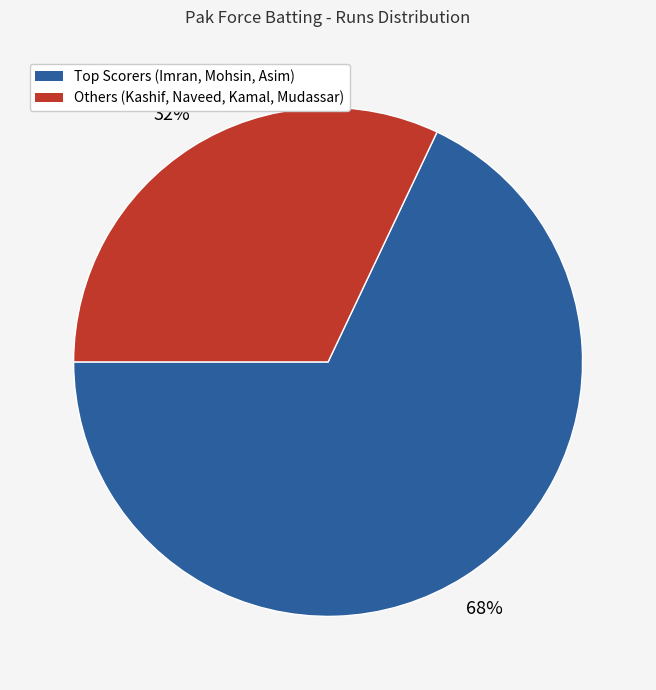

To the nearest percent, what is the average slice percentage?

50%